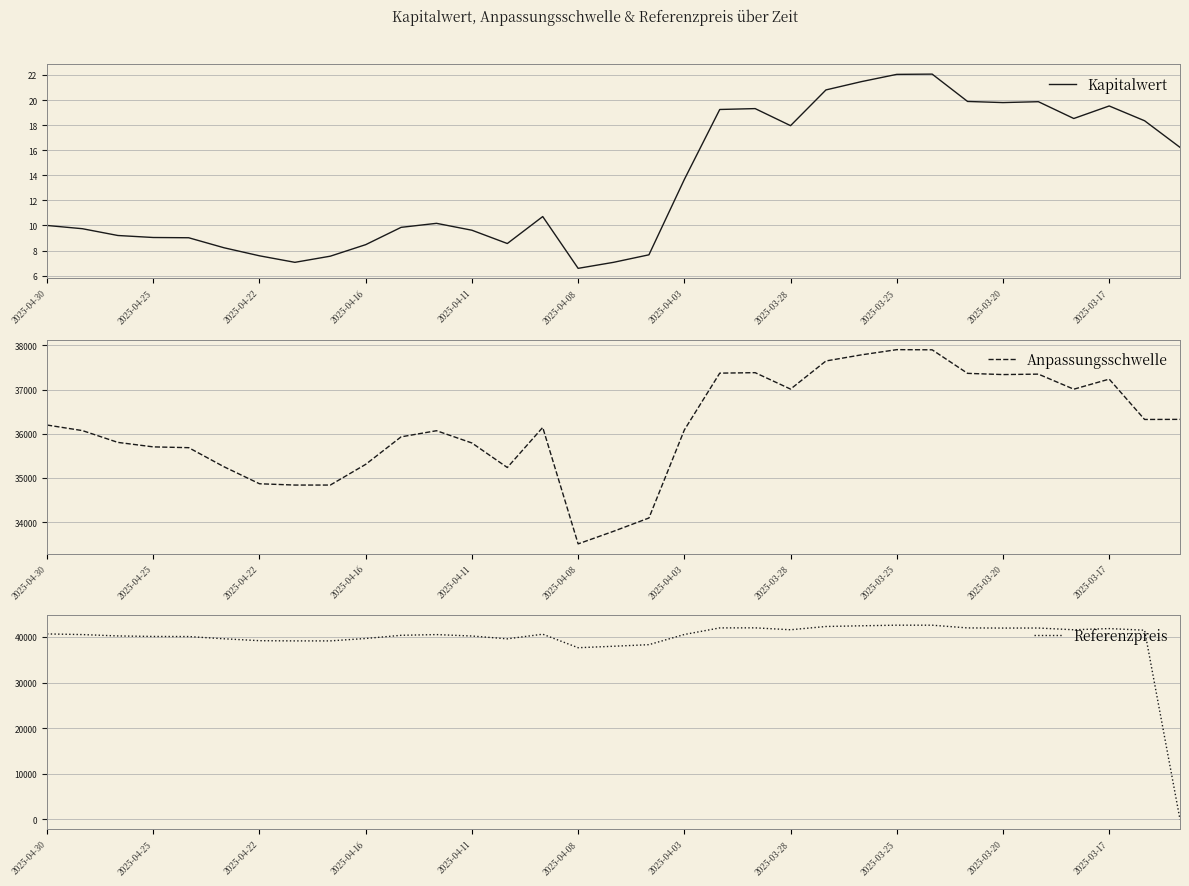

What is the highest value of the Kapitalwert series?

22.1